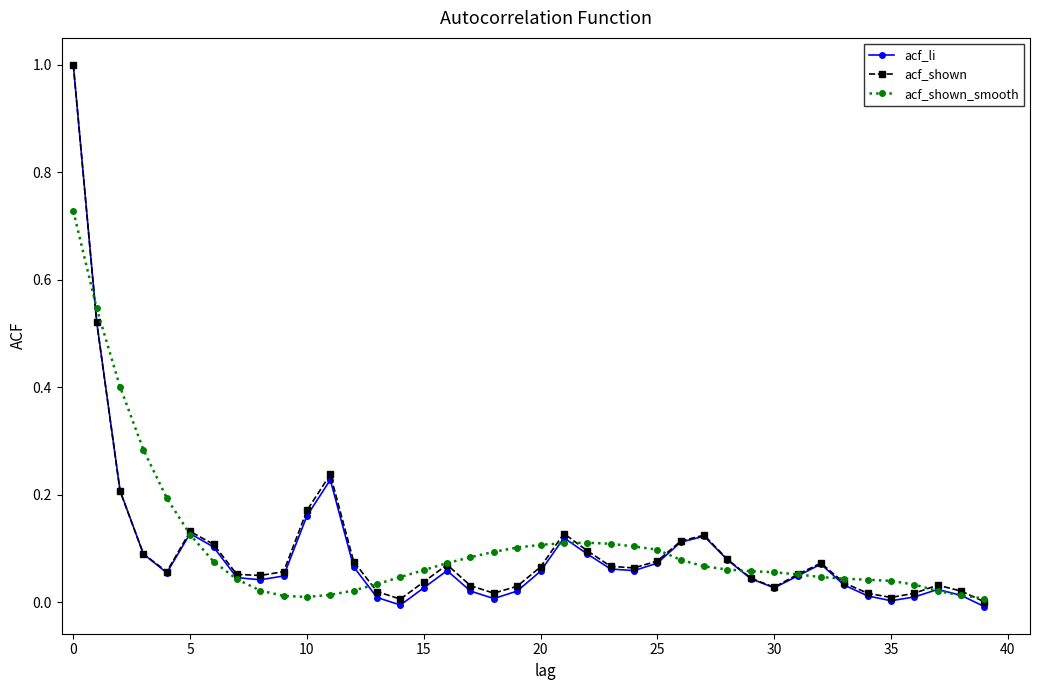

What is the maximum value for acf_li?

1.0